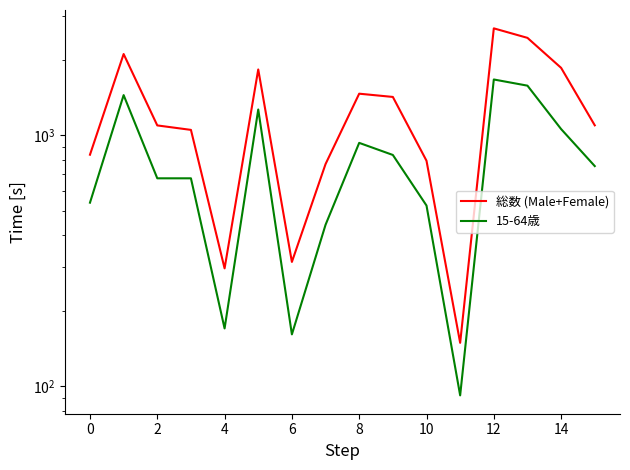

At 14, list the series in order from largest to smallest.

総数 (Male+Female), 15-64歳